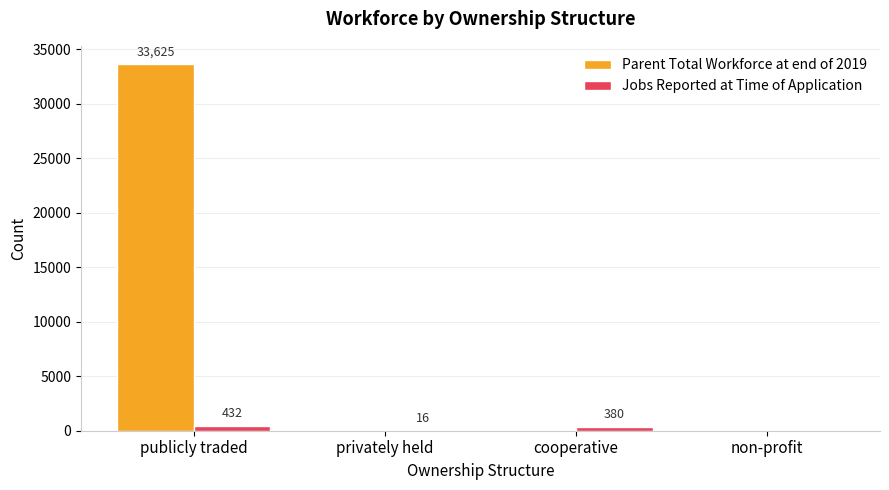

What is the total value across all series at cooperative?

380